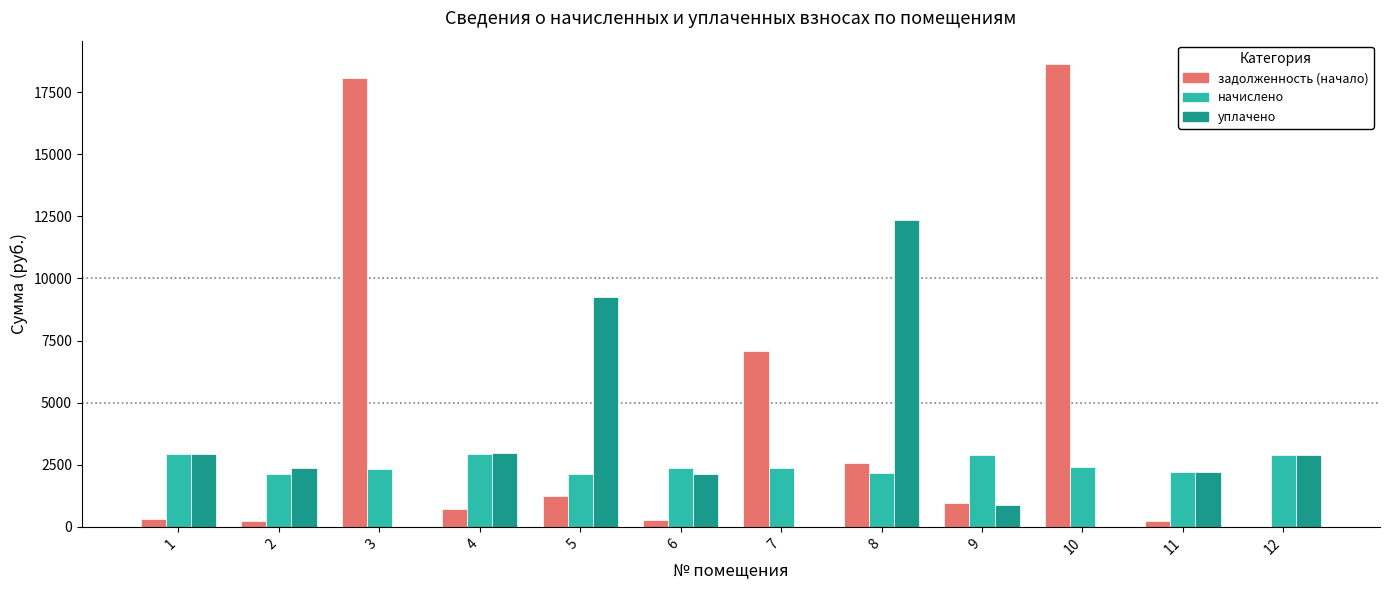

How many groups of bars are there?

12